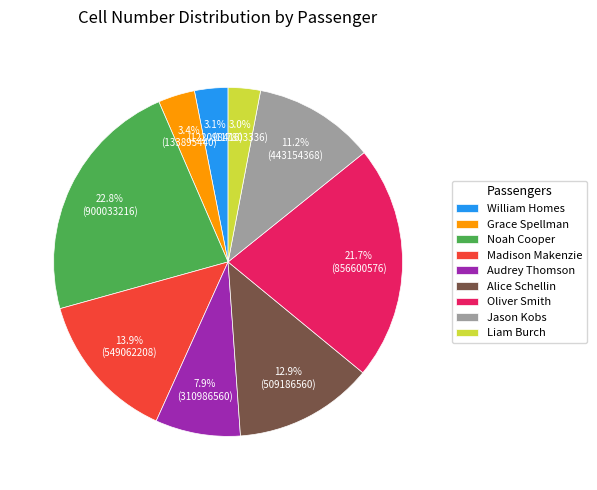

Is there a majority slice in this chart?

No